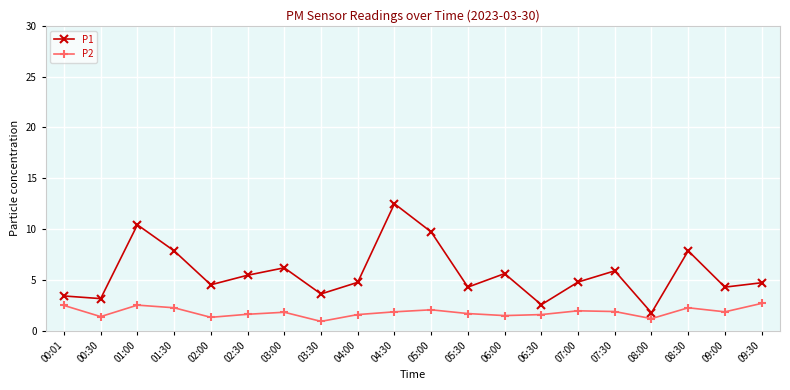

Is it true that P1 equals 3.2 at 00:30?

True